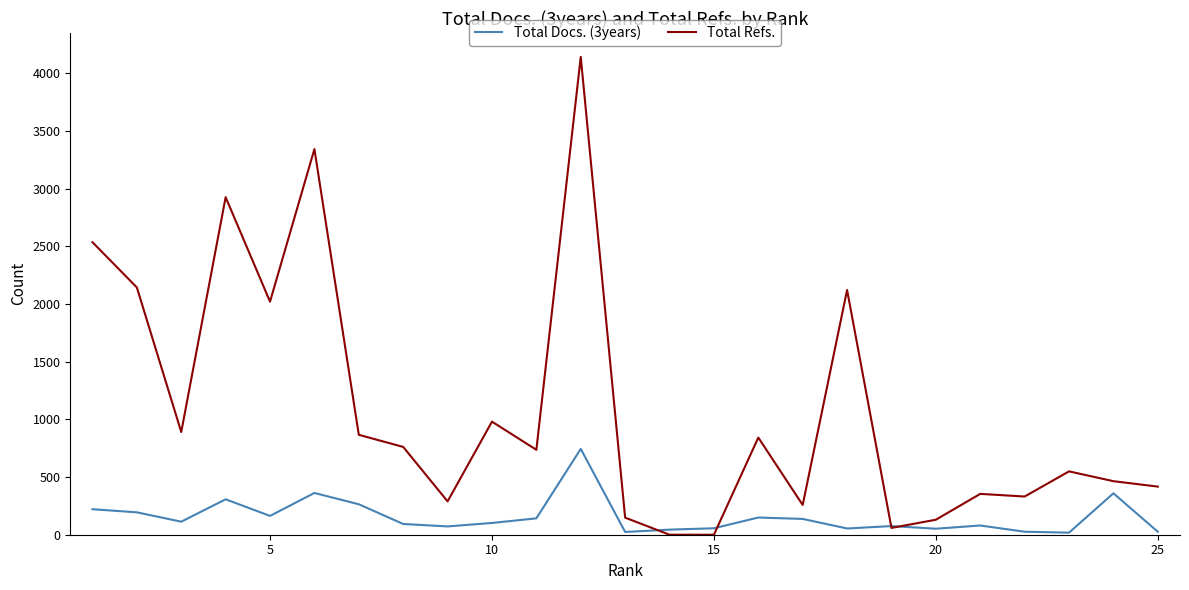

Which series has the largest total across all categories?

Total Refs.